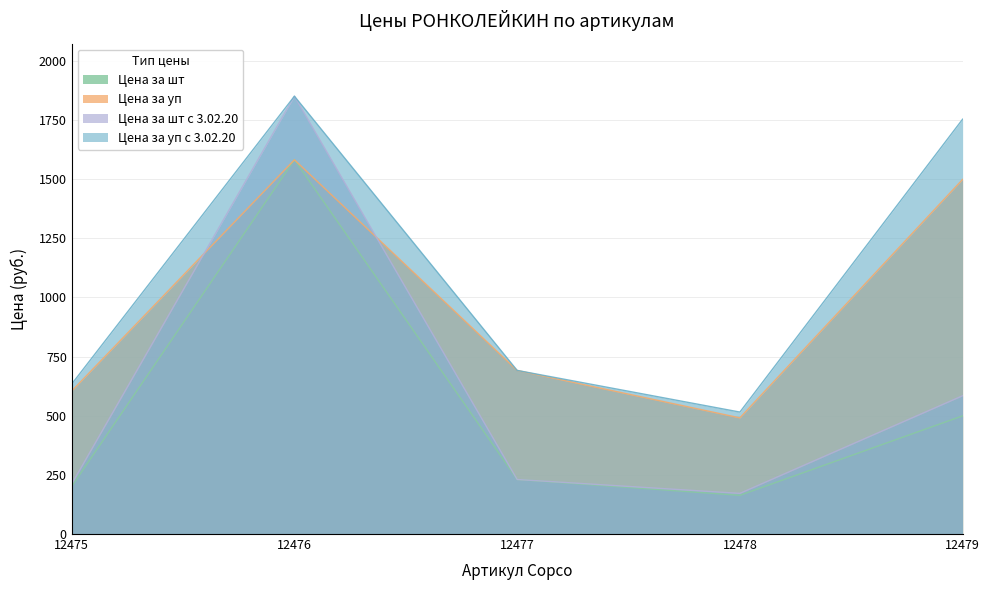

Between 12475 and 12476, which series saw the biggest shift?

Цена за шт с 3.02.20